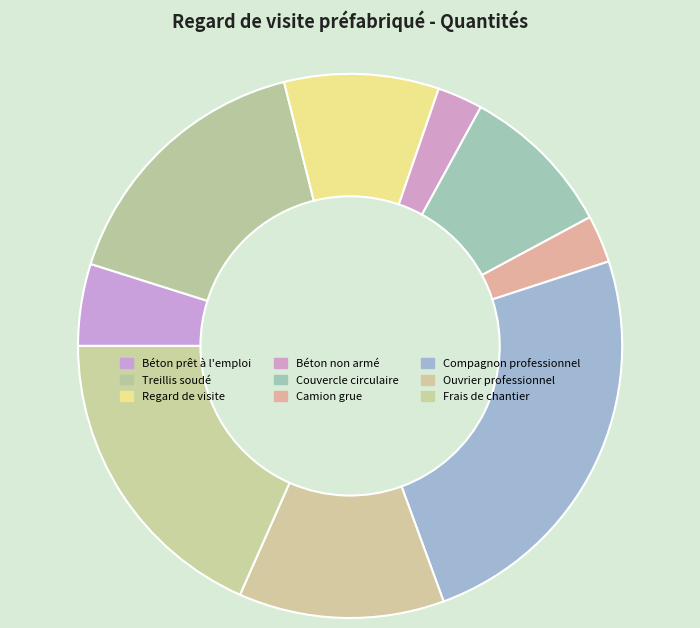

What is the total percentage of Compagnon professionnel and Frais de chantier?

42.8%